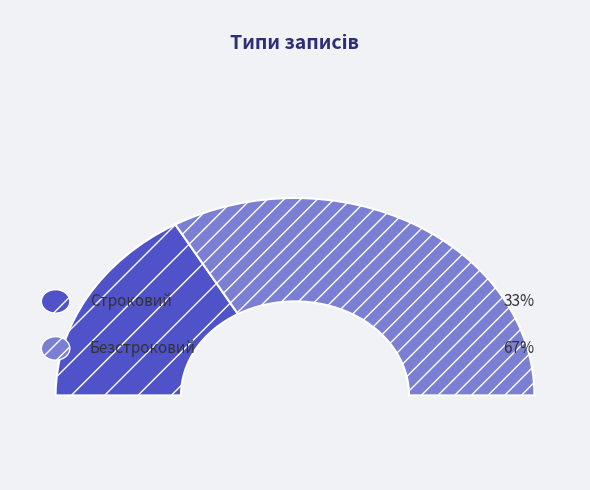

To the nearest percent, what portion does Строковий represent?

33%